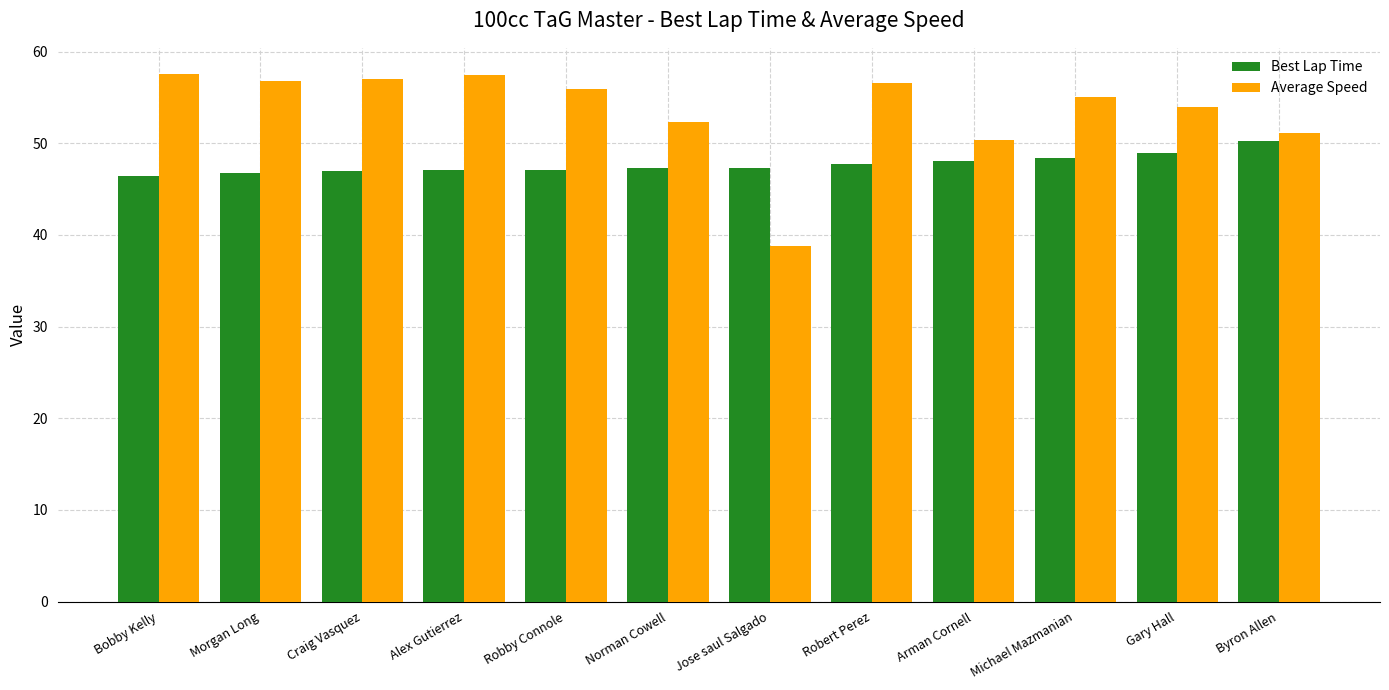

What is the maximum value shown in the chart?

57.5